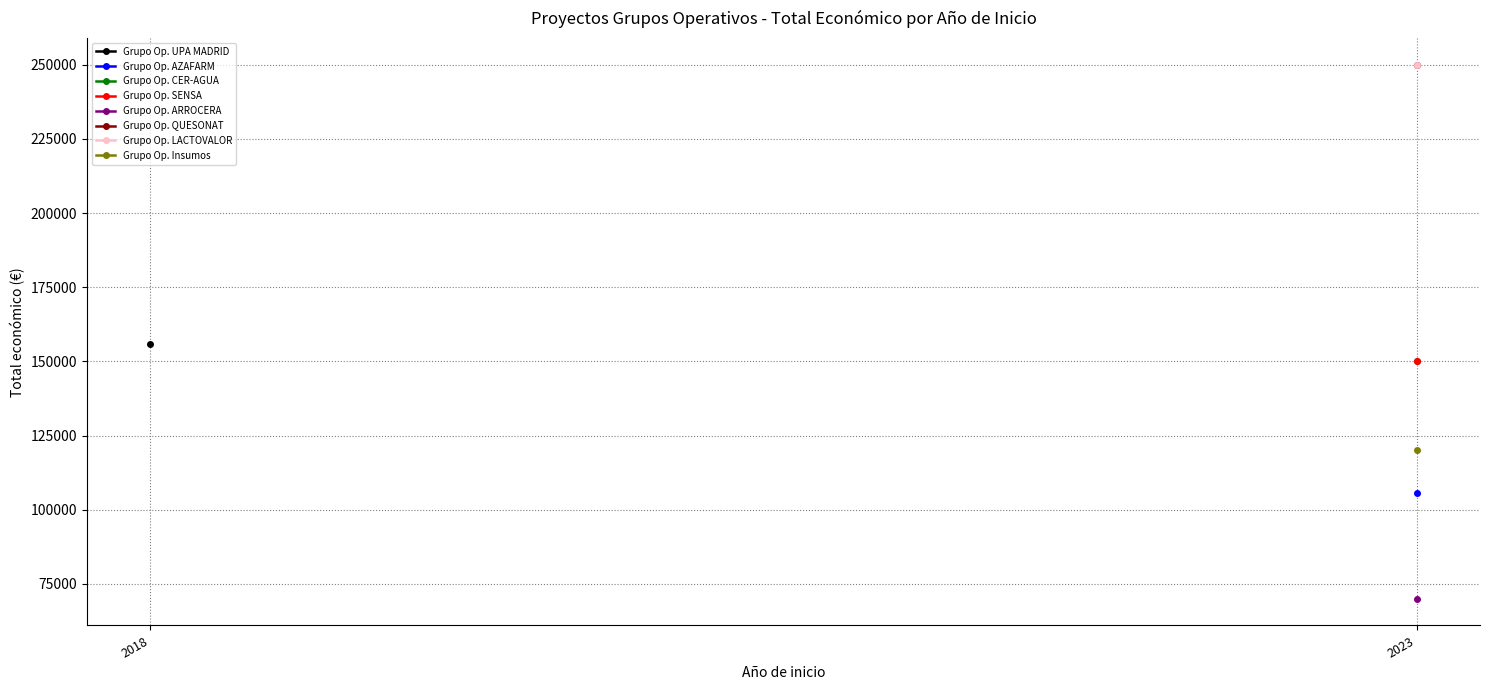

What is the difference between the values at 2018 and 2023?

5978